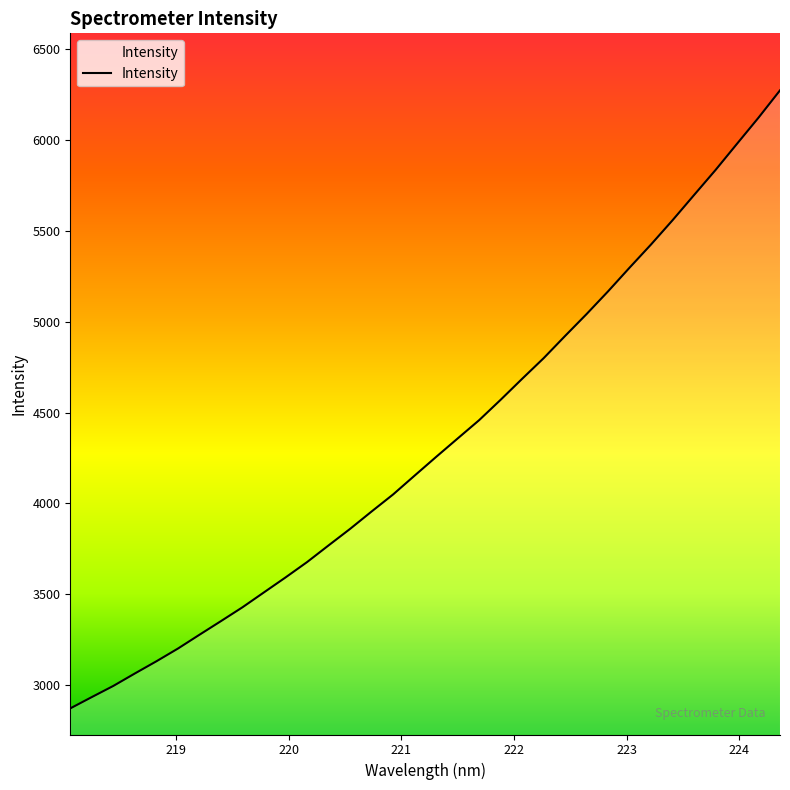

True or false: the data has more than 0 interior local peaks.

False